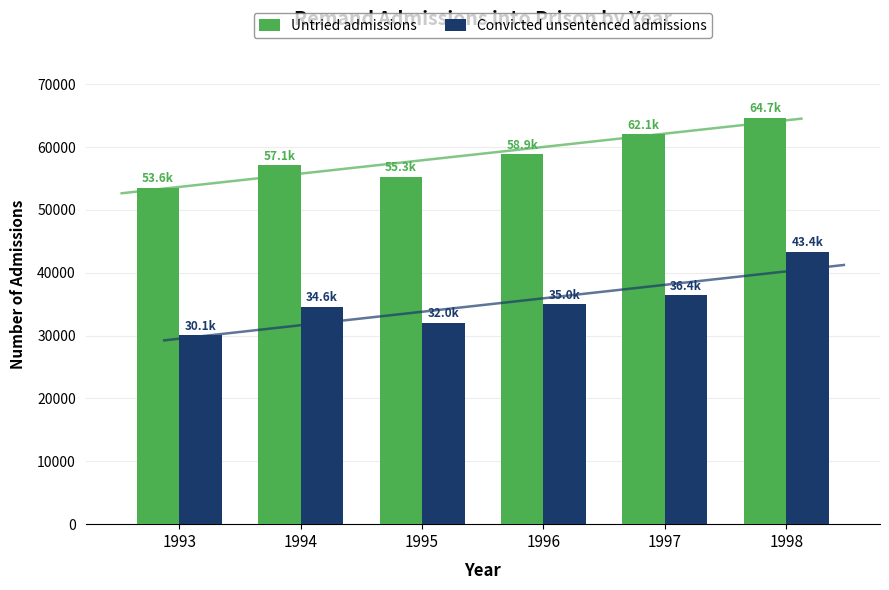

Reading left to right, list all the values displayed in this chart.

Untried admissions: 1993=53565	1994=57079	1995=55287	1996=58888	1997=62066	1998=64697
Convicted unsentenced admissions: 1993=30098	1994=34563	1995=32039	1996=34987	1997=36424	1998=43387